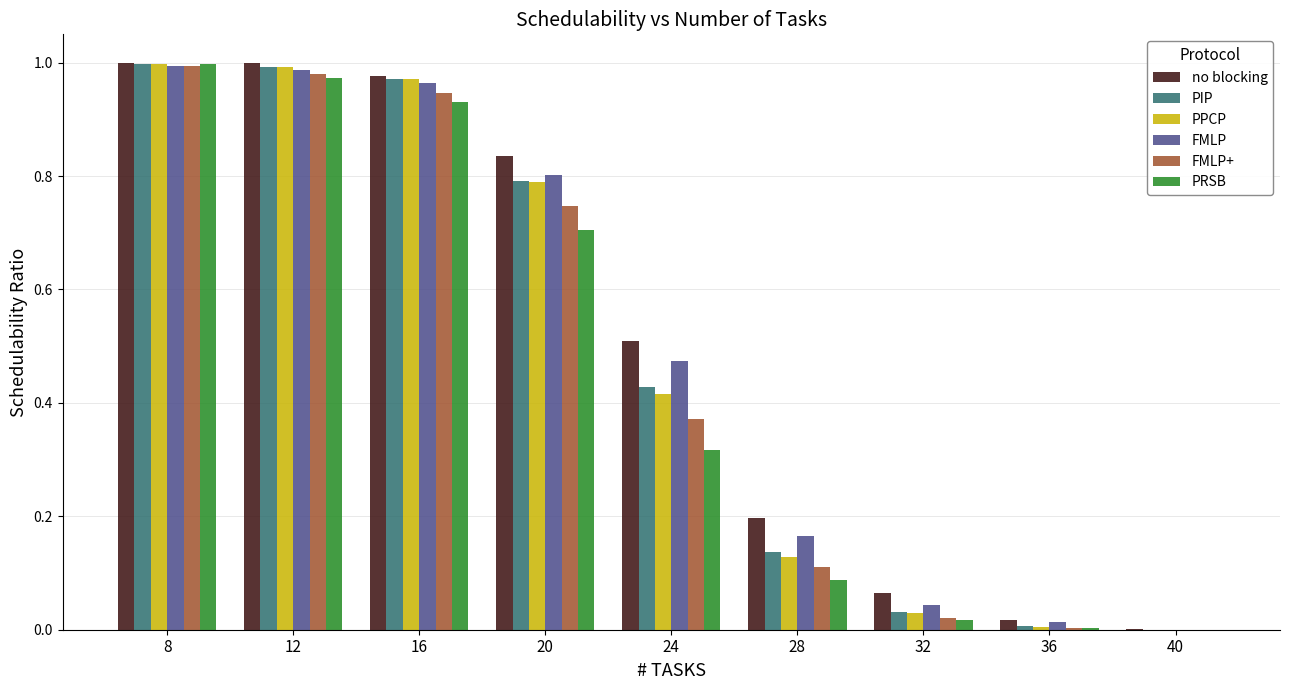

True or false: FMLP+ has a value of -0.3 at 40.

False